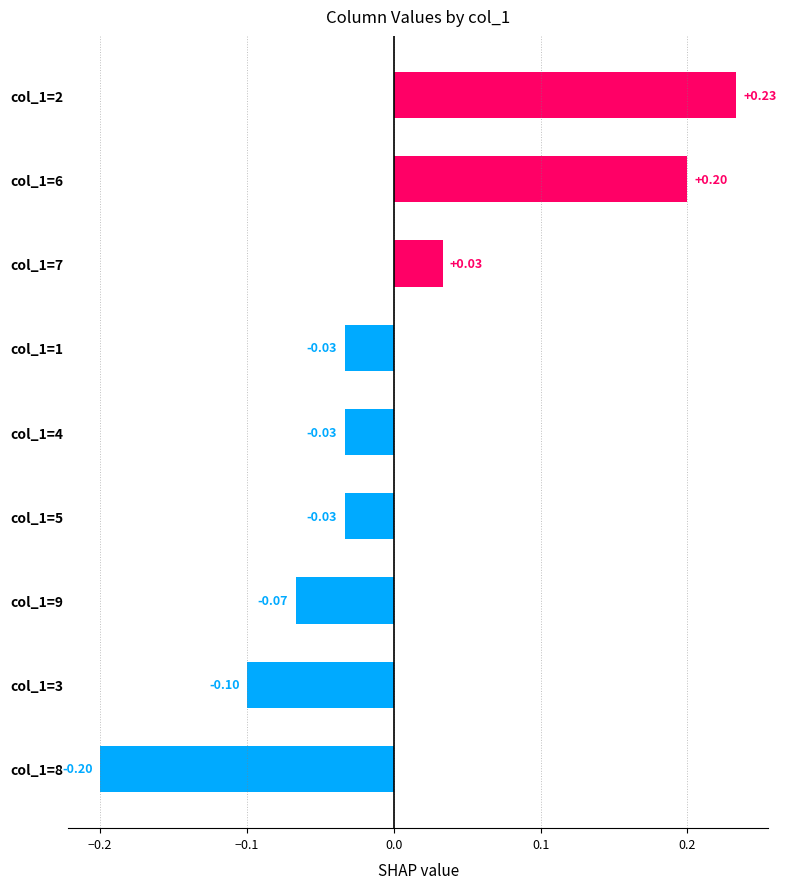

What is the difference between the second highest and minimum values?

0.4